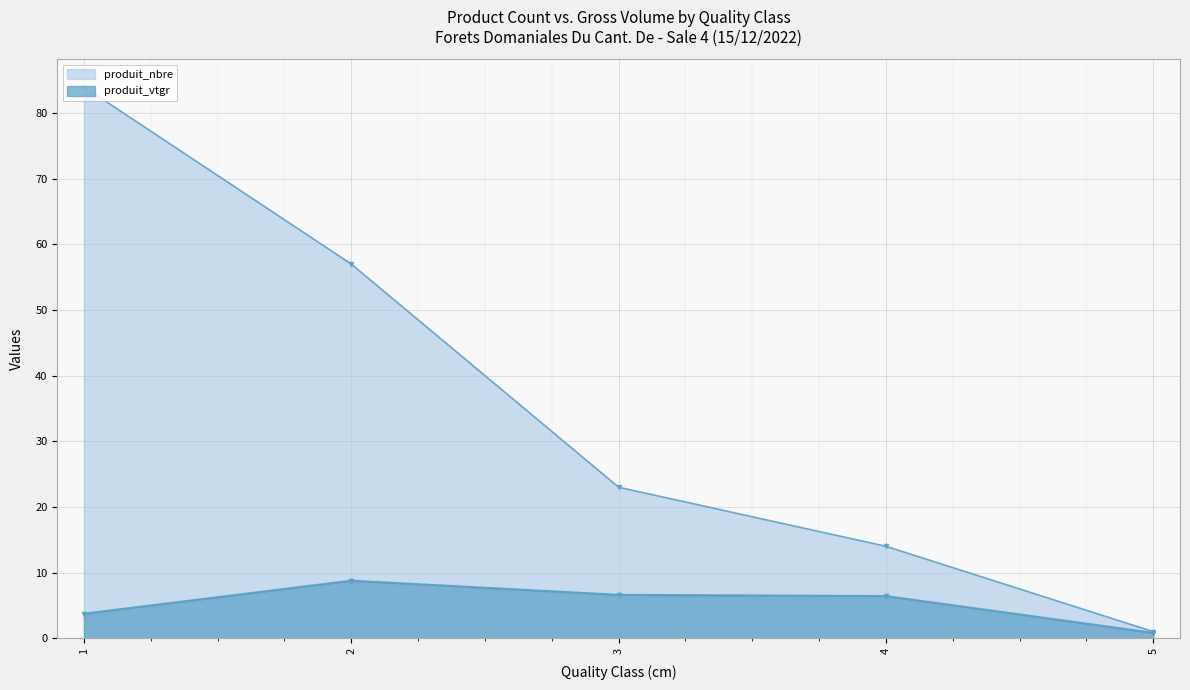

At which category does the chart reach its peak across all series?

1